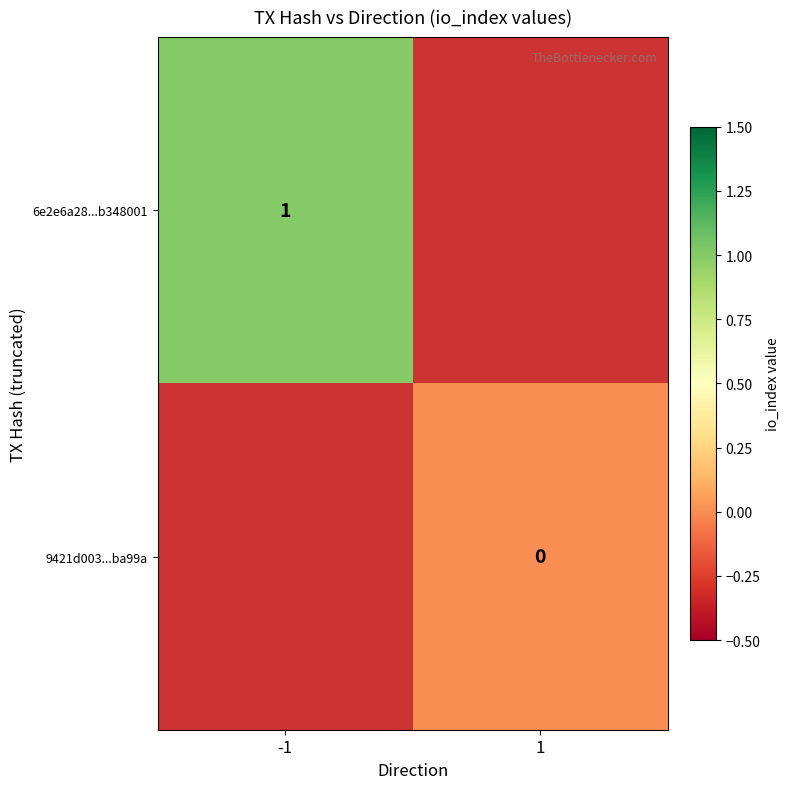

List the labels in order of 9421d003...ba99a value, smallest first.

-1, 1